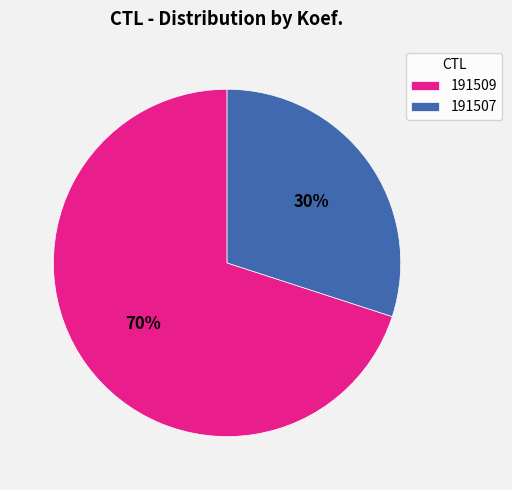

Is there any slice that represents more than half of the pie?

Yes